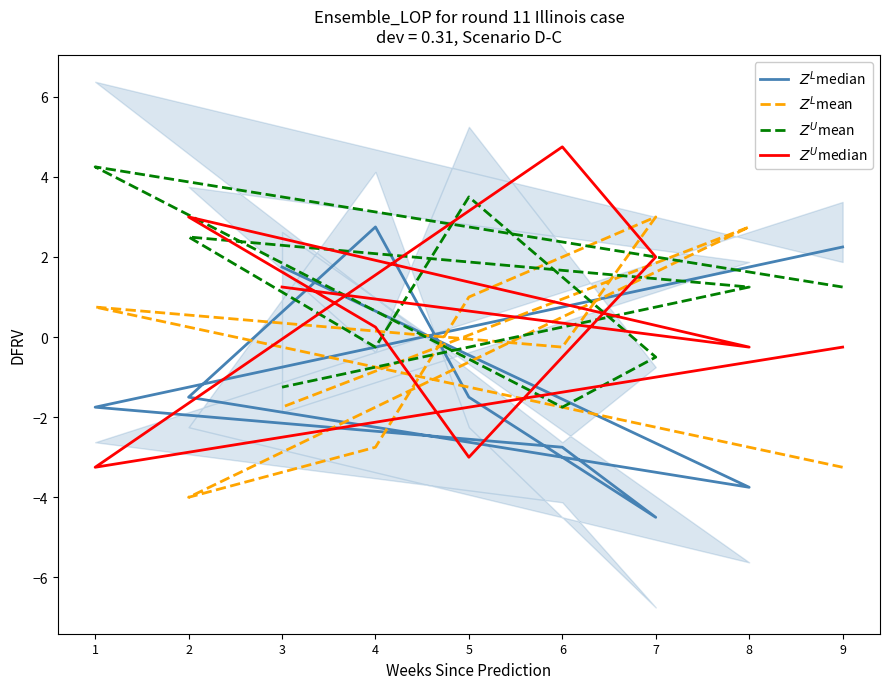

What is the difference between the maximum and minimum values in the $Z^L$median series?

7.2